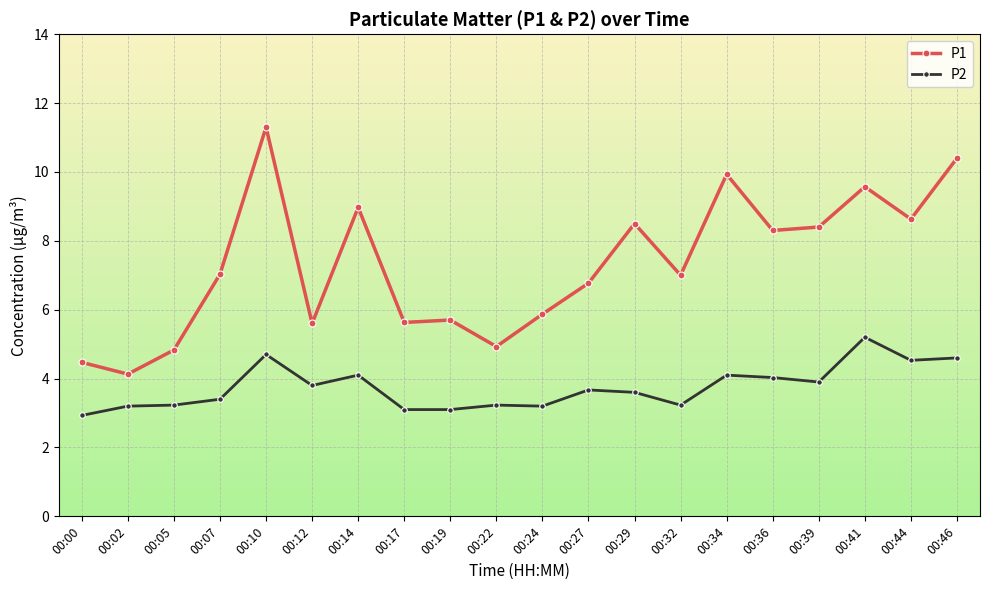

Between 00:00 and 00:44, which series saw the biggest shift?

P1